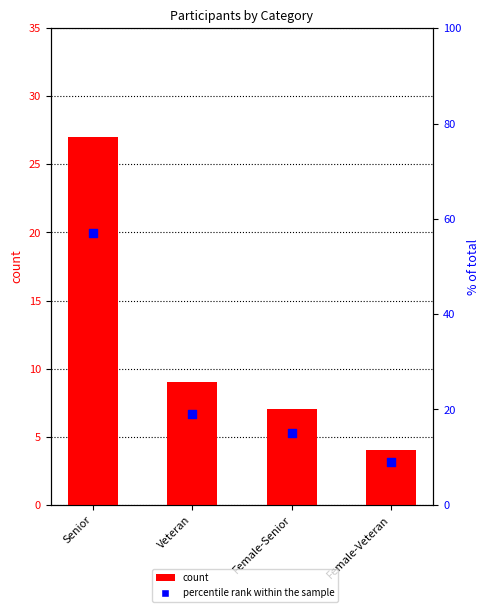

At which category is the sum across all series the highest?

Senior